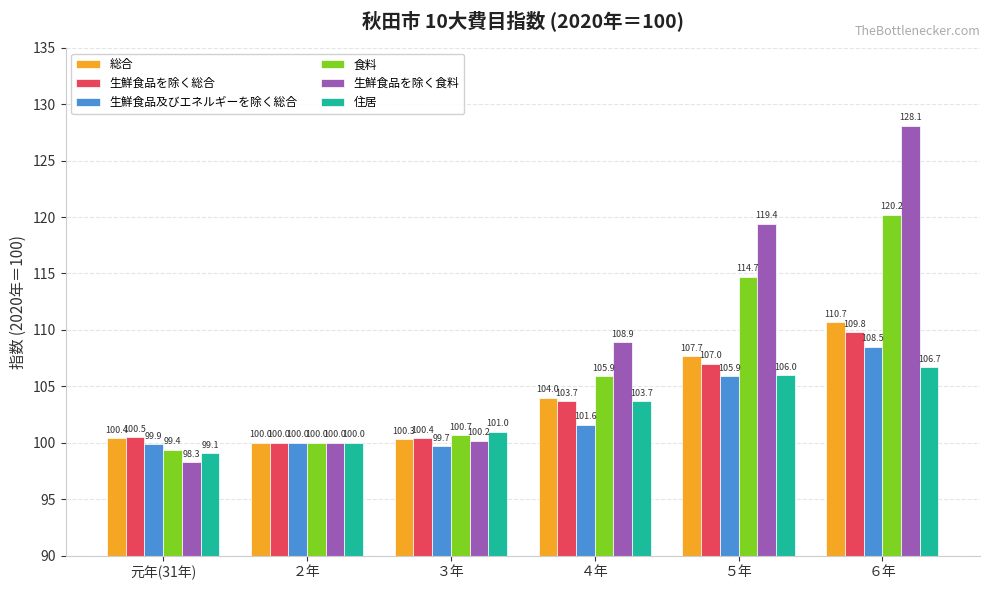

What are all the series names shown in the legend?

総合, 生鮮食品を除く総合, 生鮮食品及びエネルギーを除く総合, 食料, 生鮮食品を除く食料, 住居